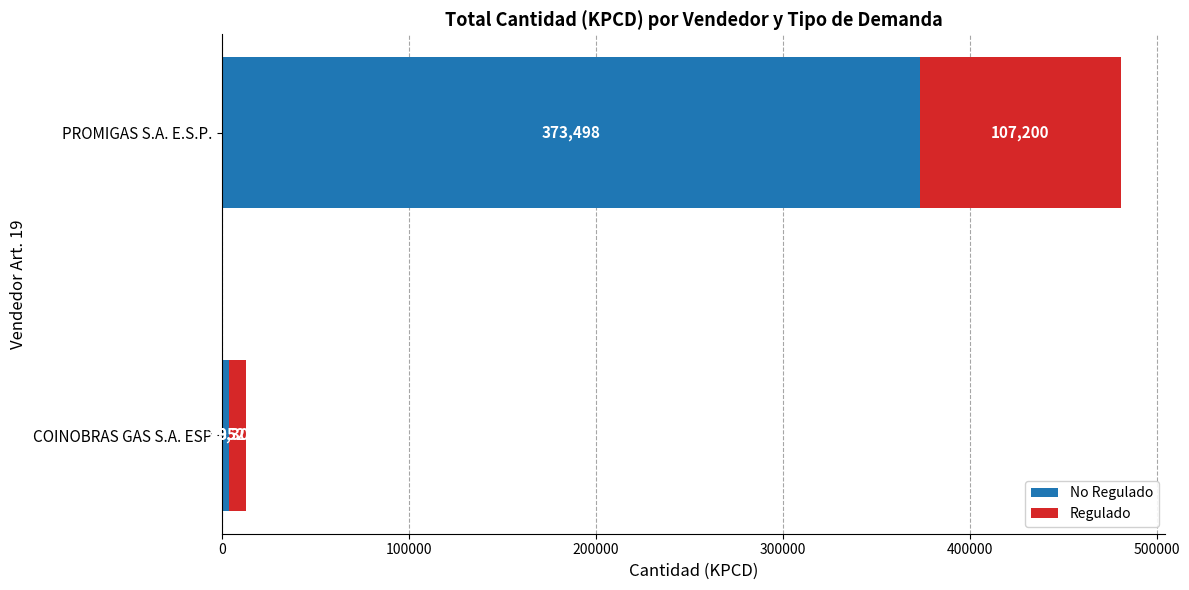

At which category is the sum across all series the highest?

PROMIGAS S.A. E.S.P.